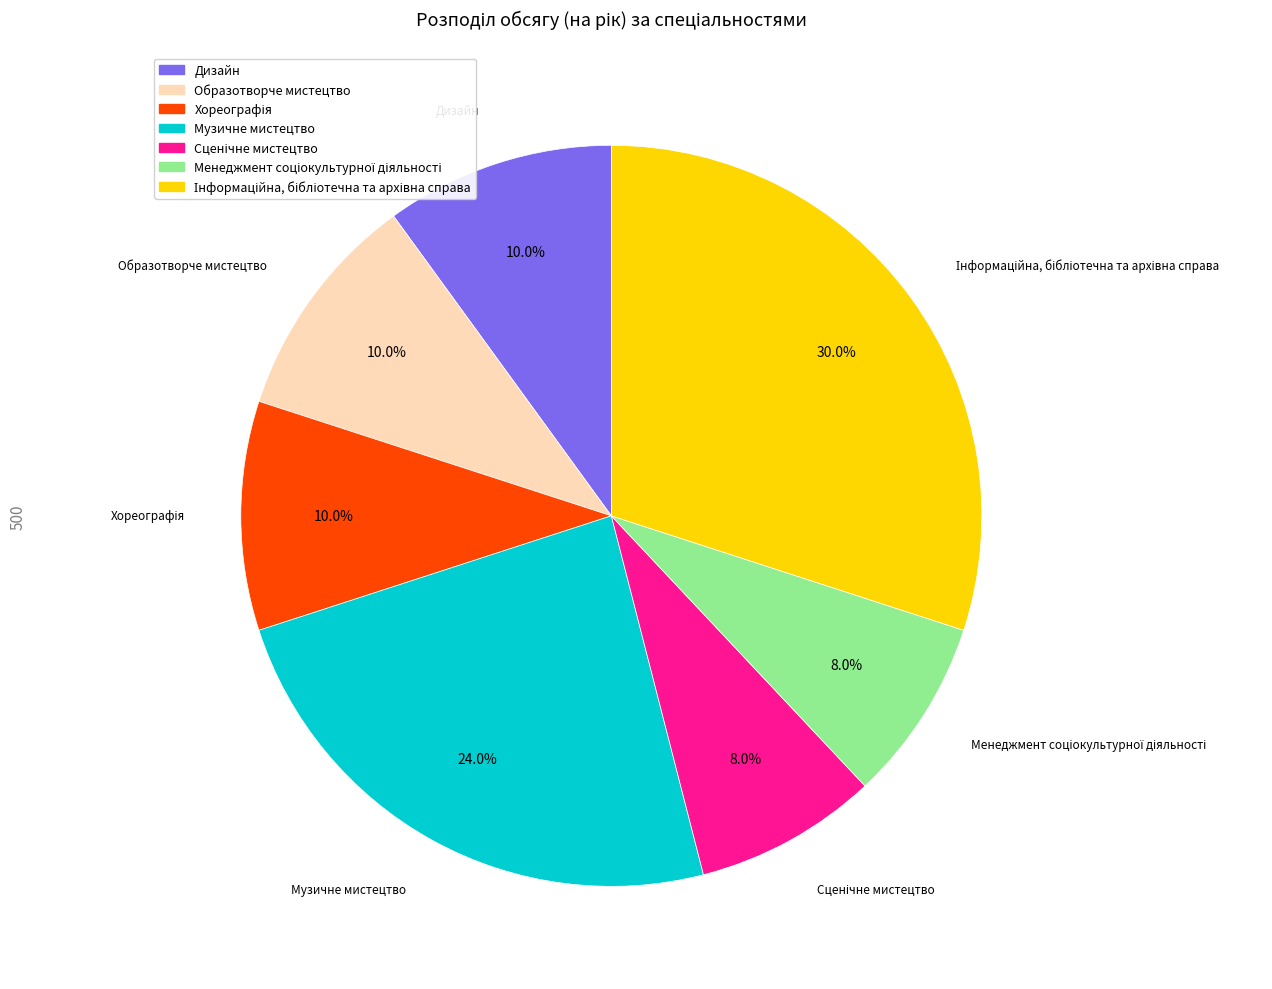

How much of the chart is everything except Образотворче мистецтво?

90.0%